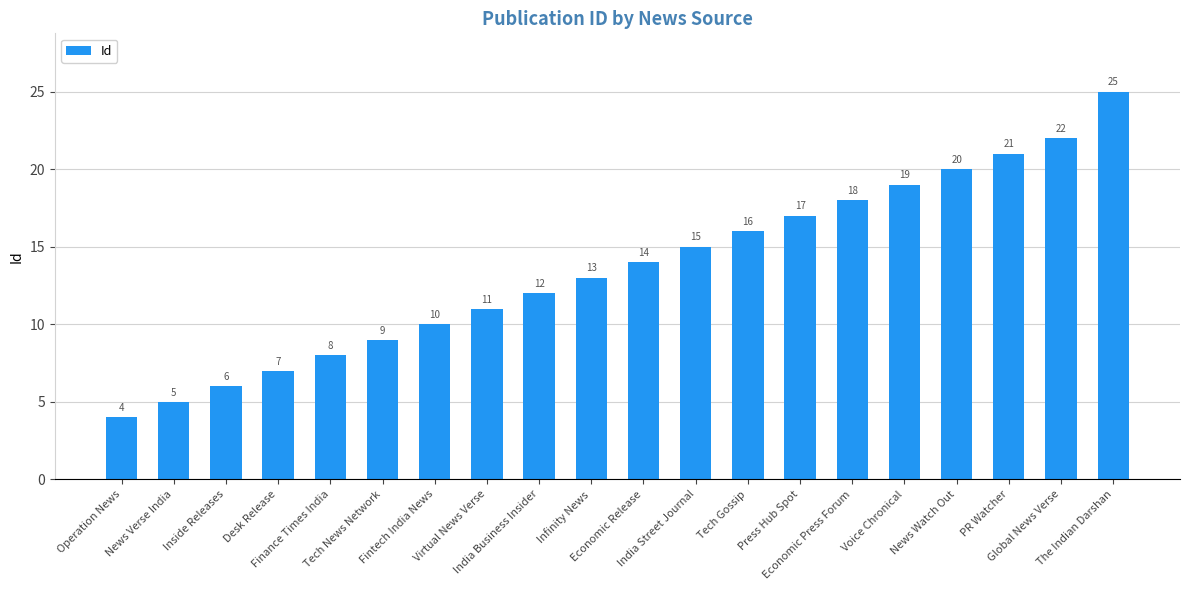

What value does the data have at Economic Release, to the nearest 5?

15